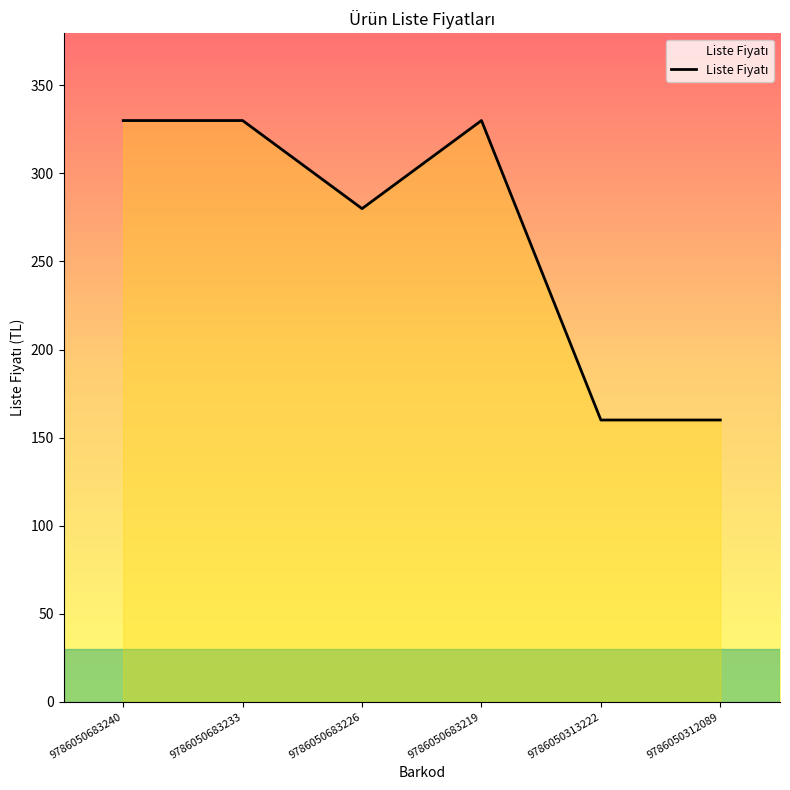

The chart shows a value of 494 at 9786050683219. True or false?

False